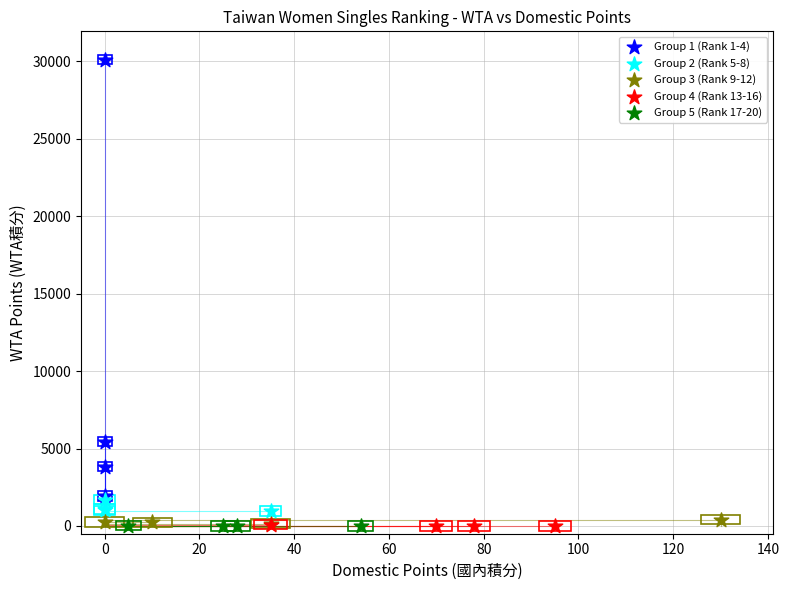

Which series contains the highest Y value?

Group 1 (Rank 1-4)